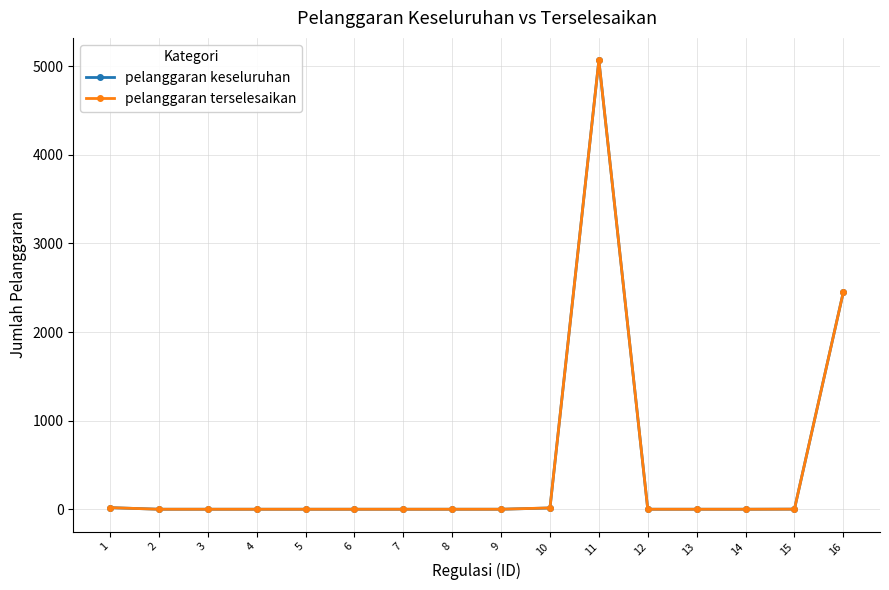

What are all the series names shown in the legend?

pelanggaran keseluruhan, pelanggaran terselesaikan